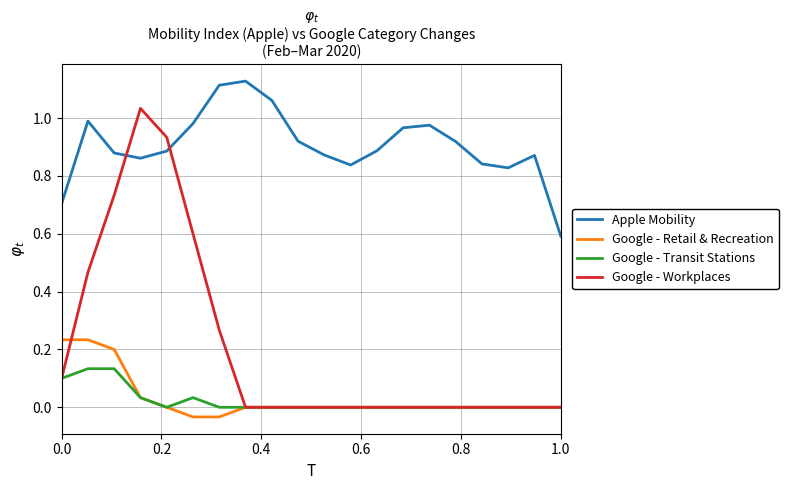

Which series has the largest total across all categories?

Apple Mobility